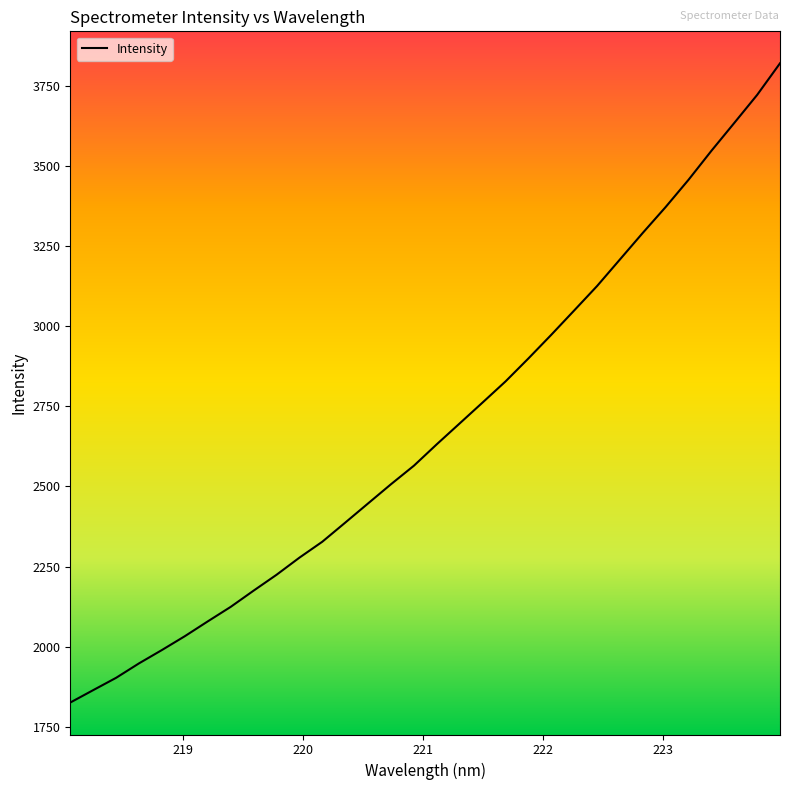

How many lines are shown in the chart?

1